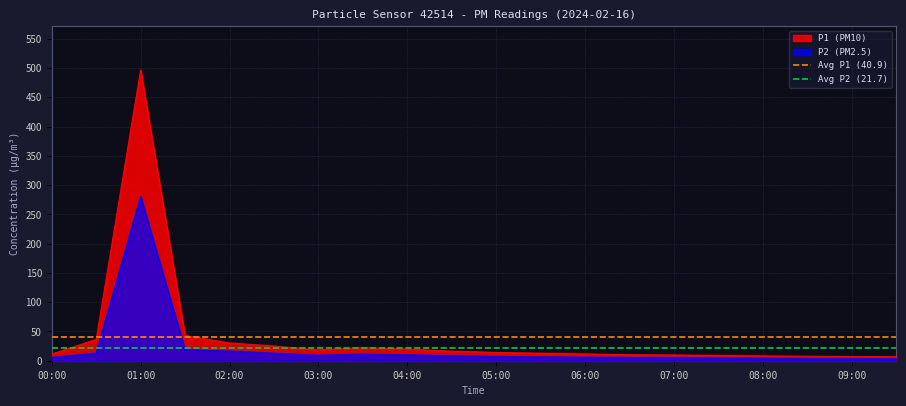

Is it true that P1 (PM10) equals 30.2 at 02:00?

True